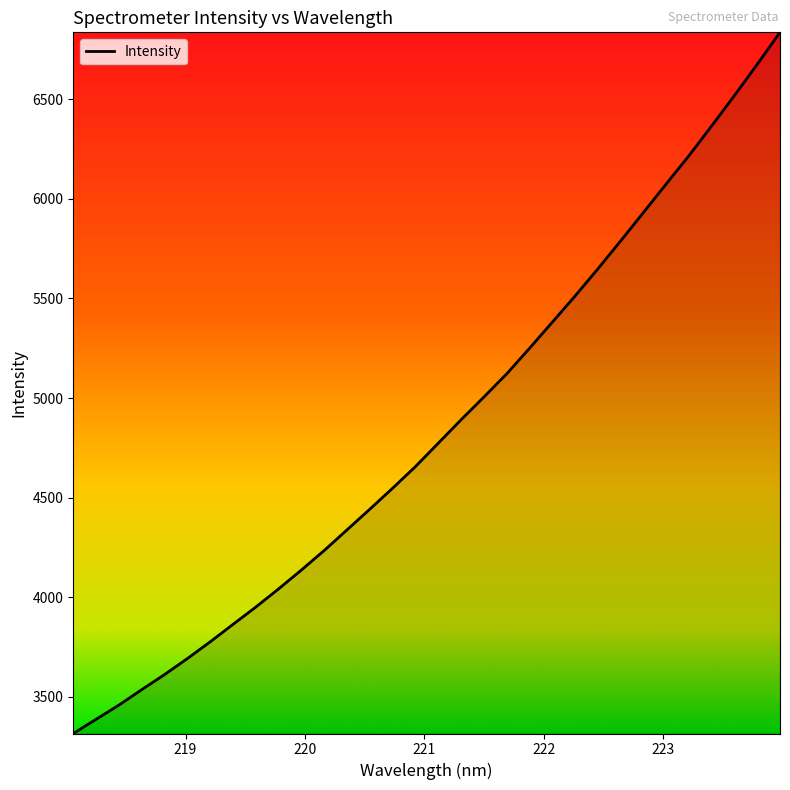

What is the smallest value displayed?

3316.8